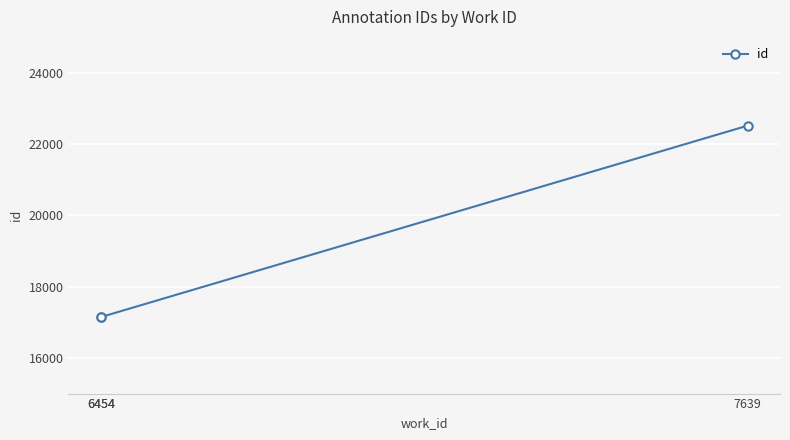

Count the number of data series in this chart.

1